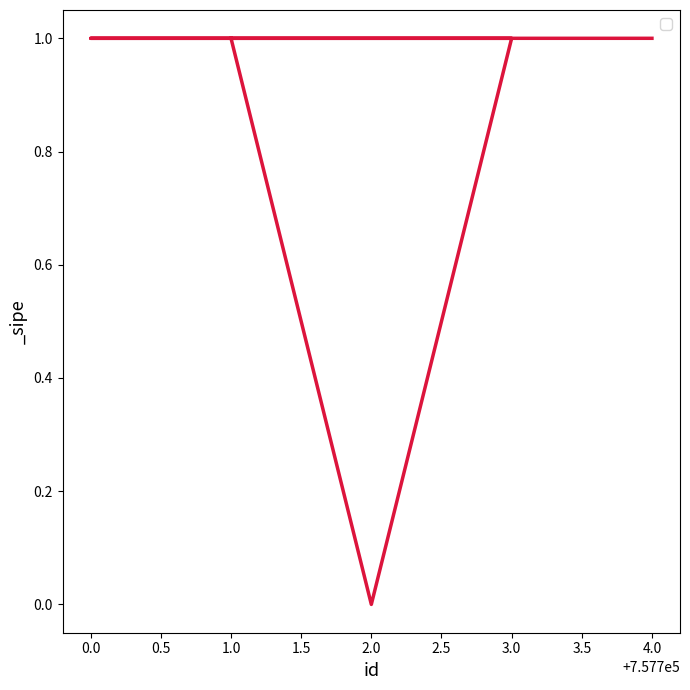

Count the number of categories in the chart.

5